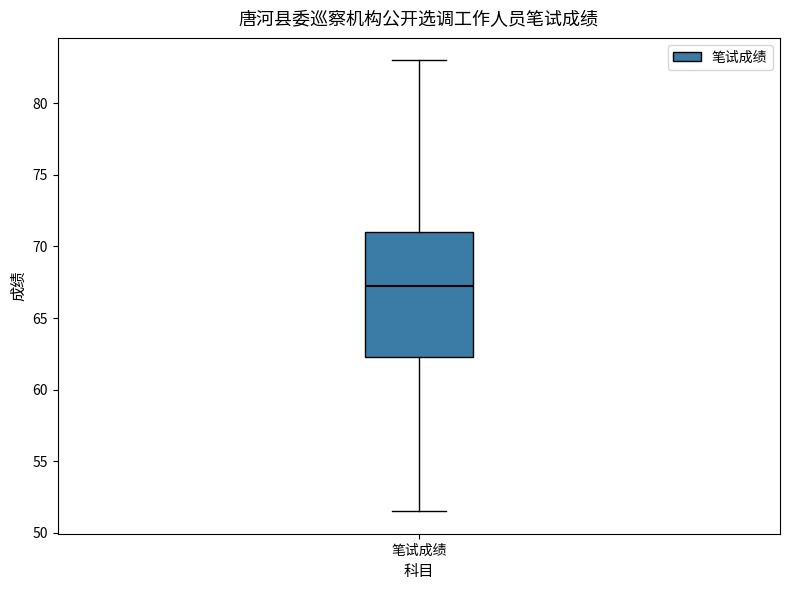

Transcribe this box plot: give where the median line is, the range the box spans, and where the two whiskers end, as read against the y-axis. The values are not printed on the chart, so give them approximately, as read against the axis.

median 67.5, box 62.5 to 71.0, whiskers 51.5 to 83.0